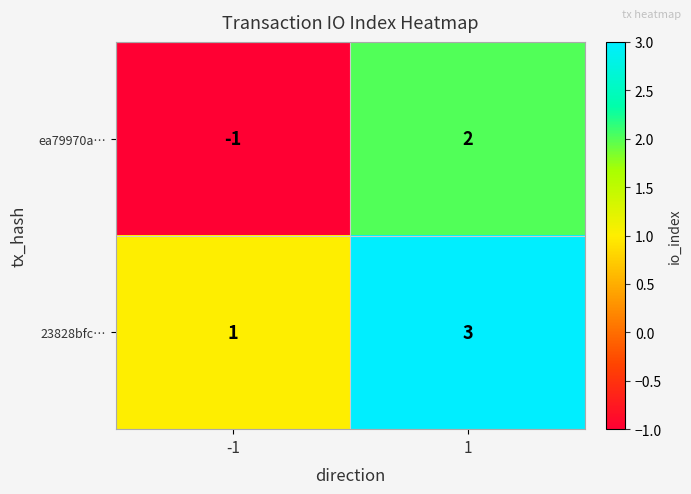

At how many categories does at least one series exceed 0?

2